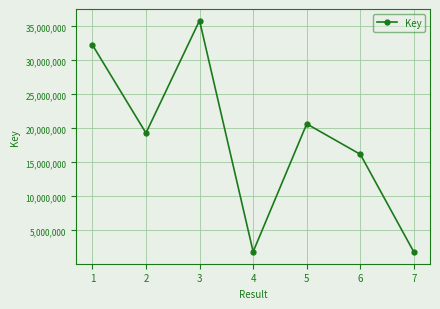

At which category does the chart reach its peak across all series?

3